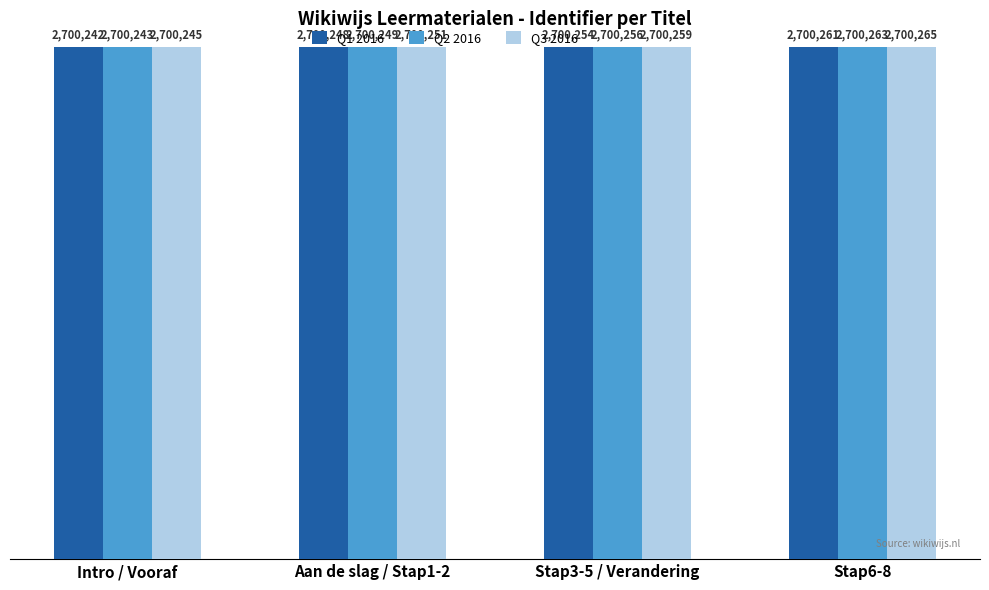

What is the sum of all Q1 2016 values?

10801005